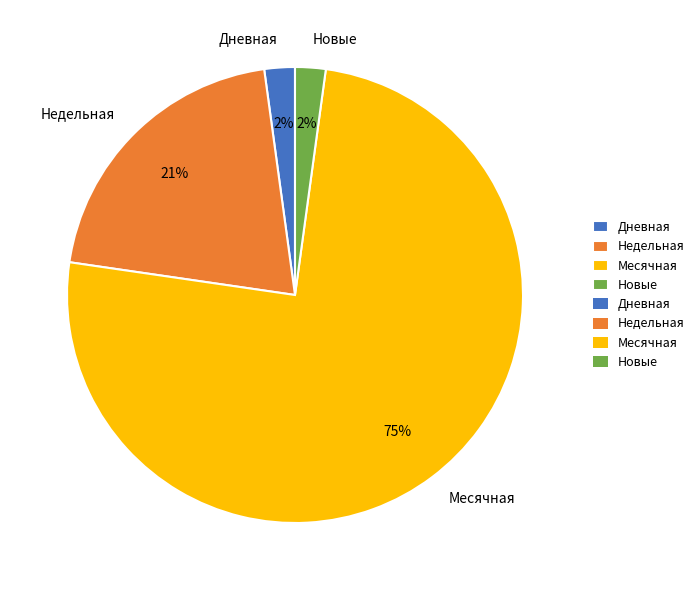

What is the majority slice?

Месячная